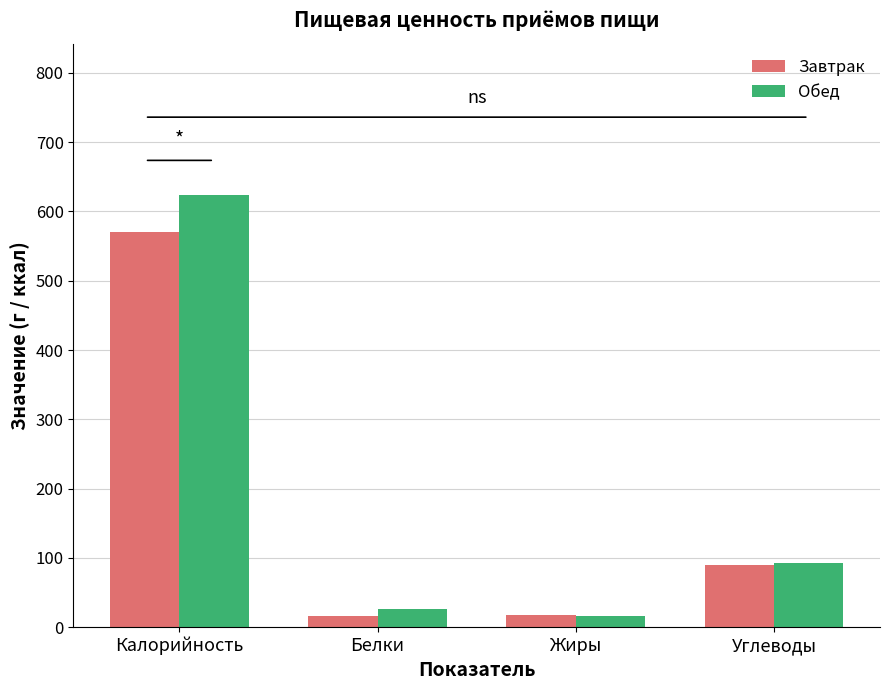

Where is Обед nearest to the value 320?

Углеводы